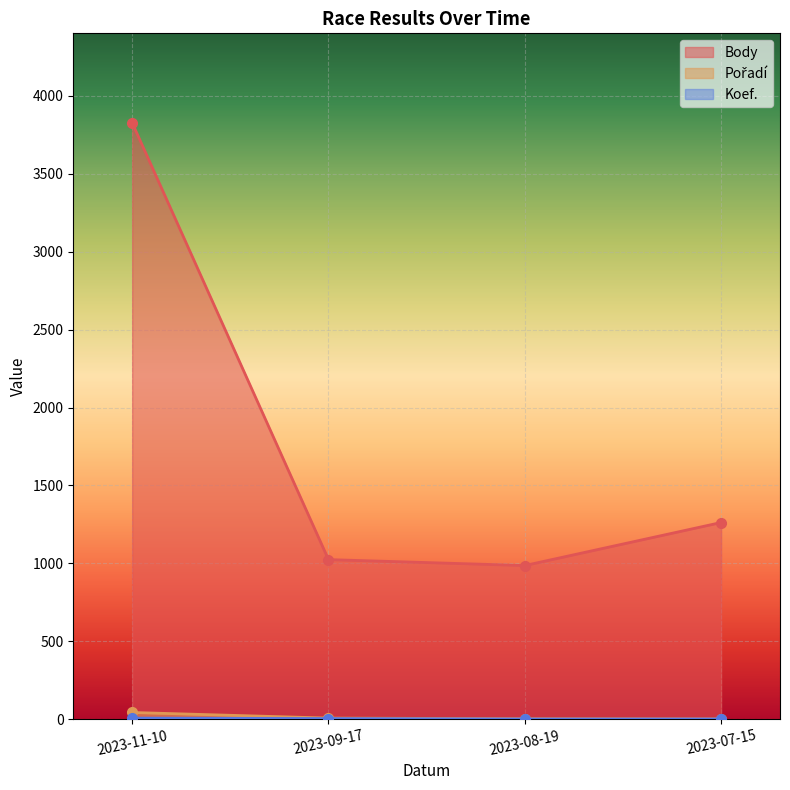

Count the number of data series in this chart.

3